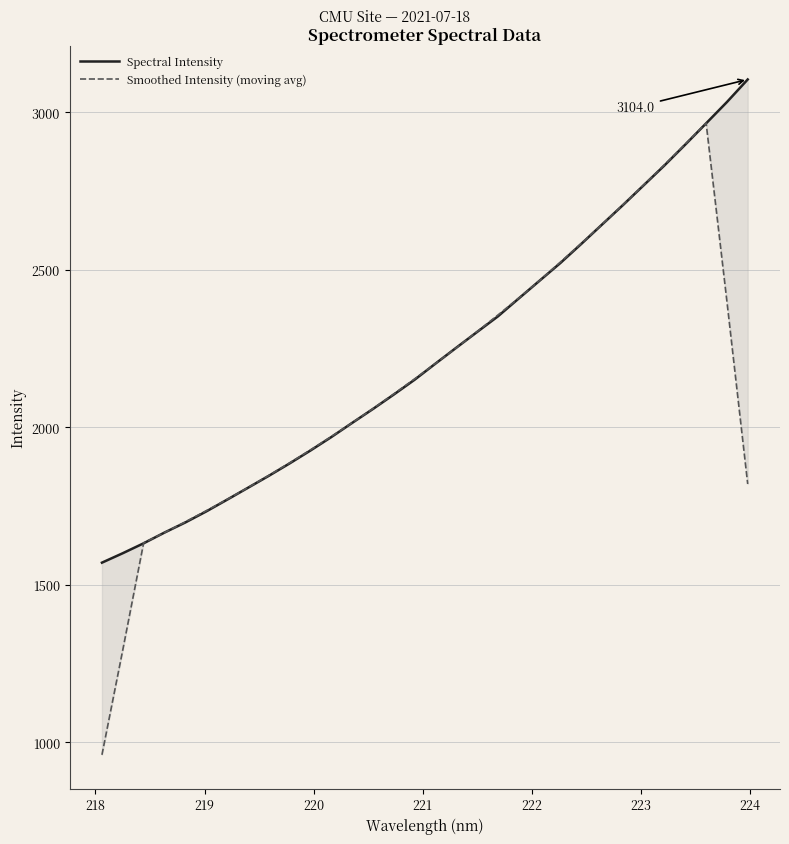

What is the average value of the Smoothed Intensity (moving avg) series?

2146.0